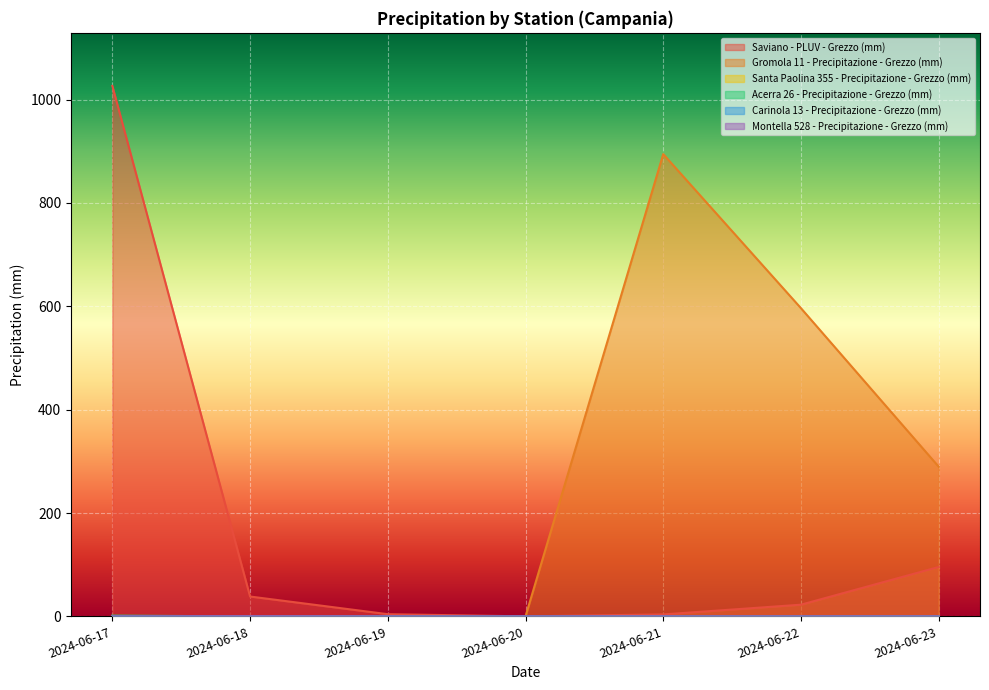

At which label is Carinola 13 - Precipitazione - Grezzo (mm) closest to 0?

2024-06-18